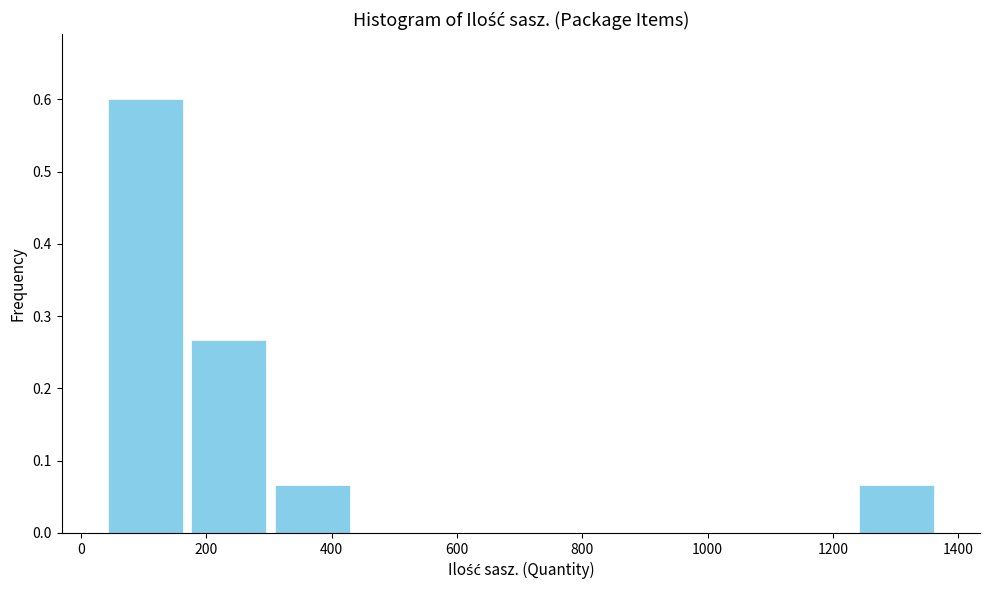

Reading left to right, list every bar in this chart as the range it spans on the x-axis followed by its height. Neither the bar edges nor the heights are printed on the chart, so give them approximately, as read against the axes.

40 to 160: 0.60
160 to 300: 0.27
300 to 440: 0.07
440 to 560: 0
560 to 700: 0
700 to 840: 0
840 to 960: 0
960 to 1100: 0
1100 to 1240: 0
1240 to 1360: 0.07